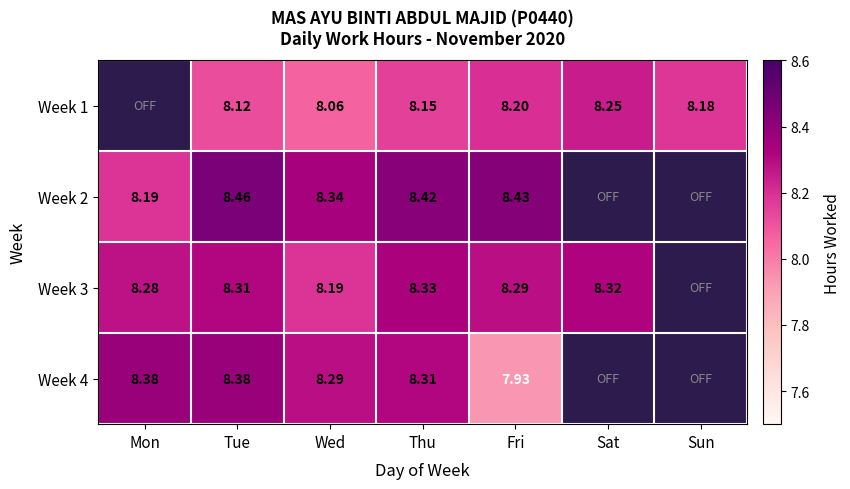

Is the value of Week 2 at Mon greater than the value of Week 4 at Thu?

No